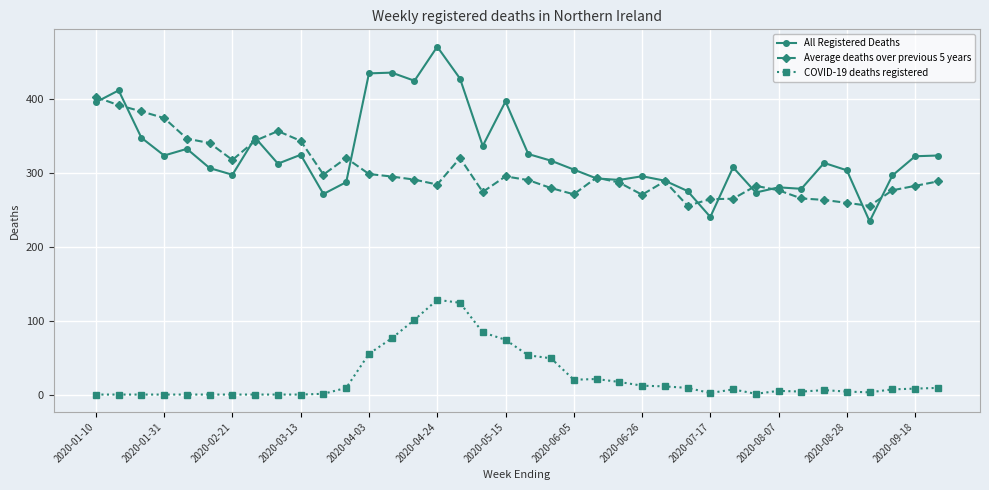

What is the value of the All Registered Deaths point at the 32nd from the left?

278.0